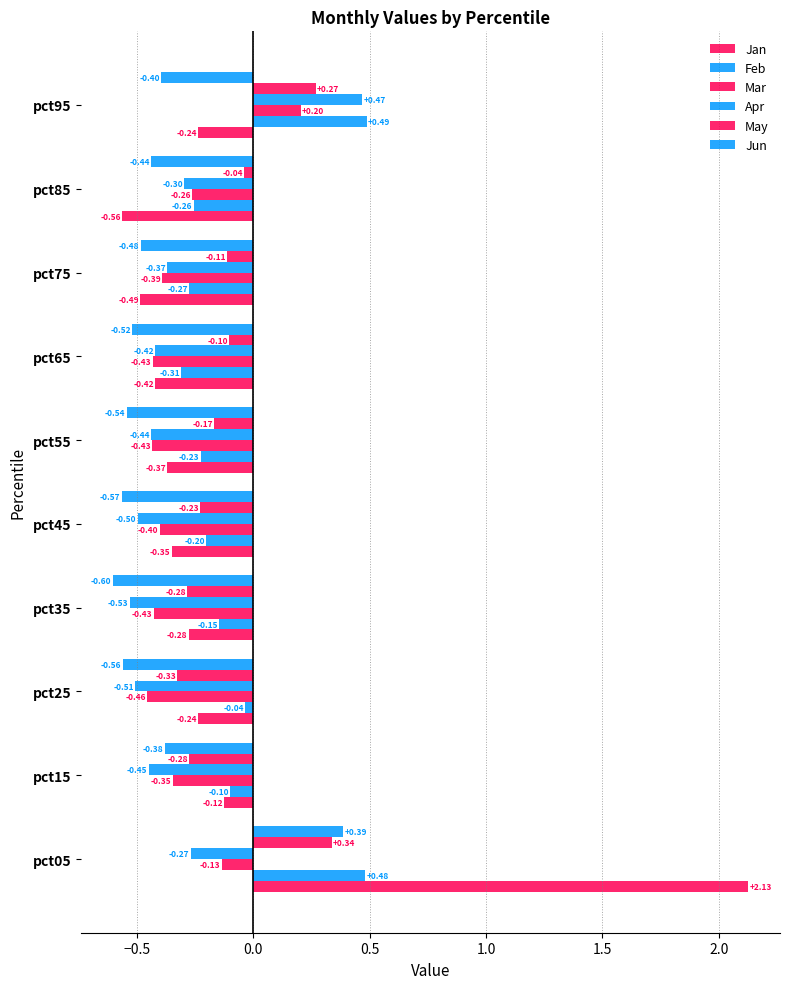

Count the Apr values in the range 0 to 1.

1